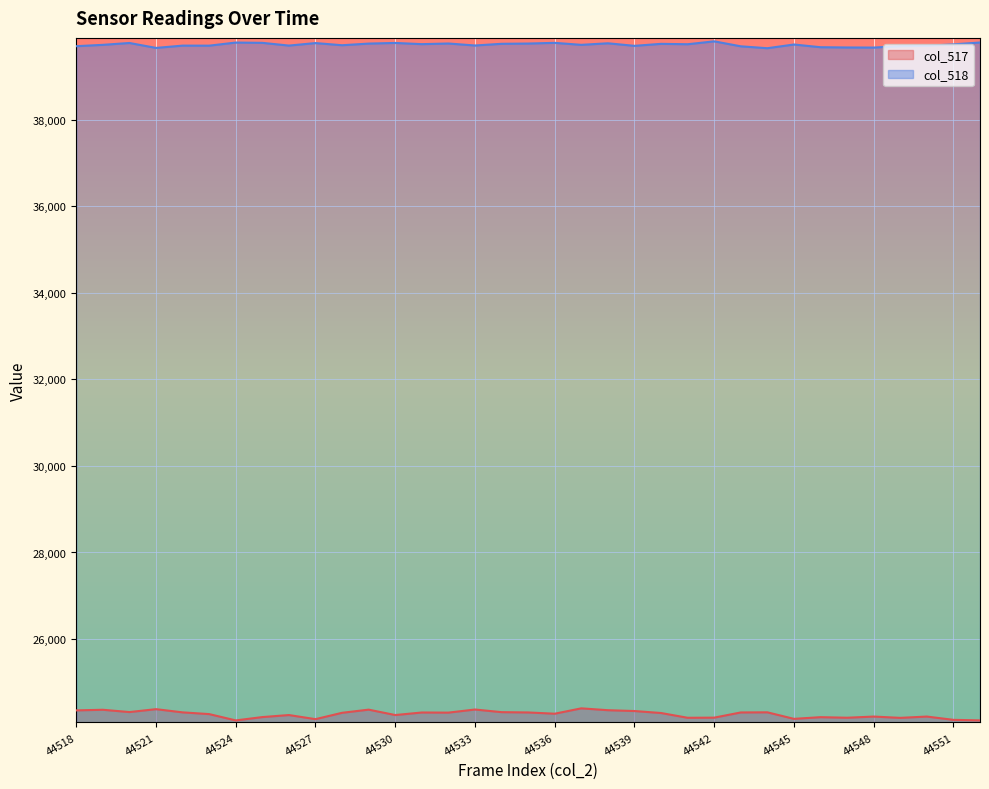

How many lines are shown in the chart?

2